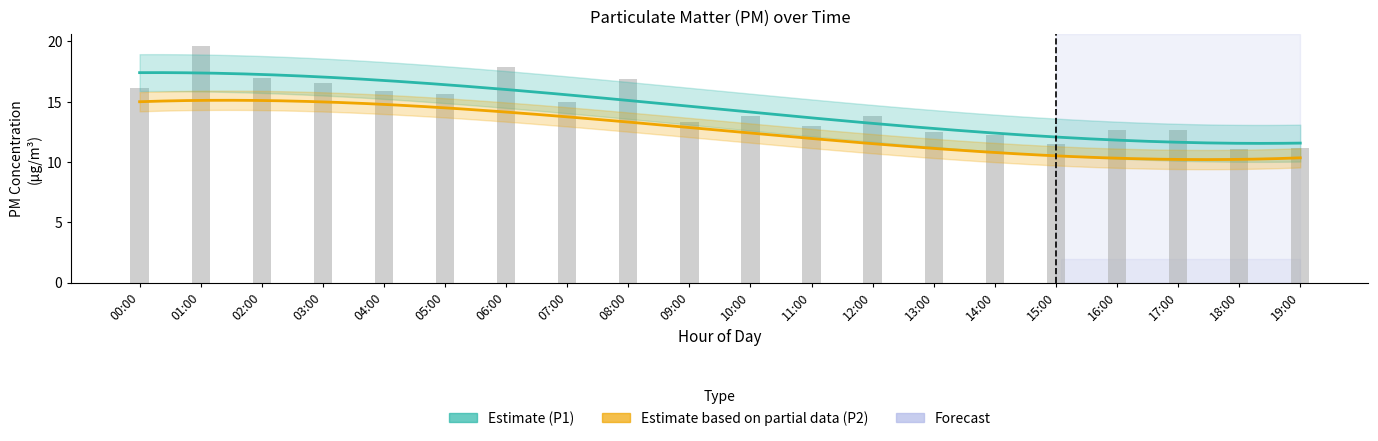

Where does the data first go above 13?

00:00